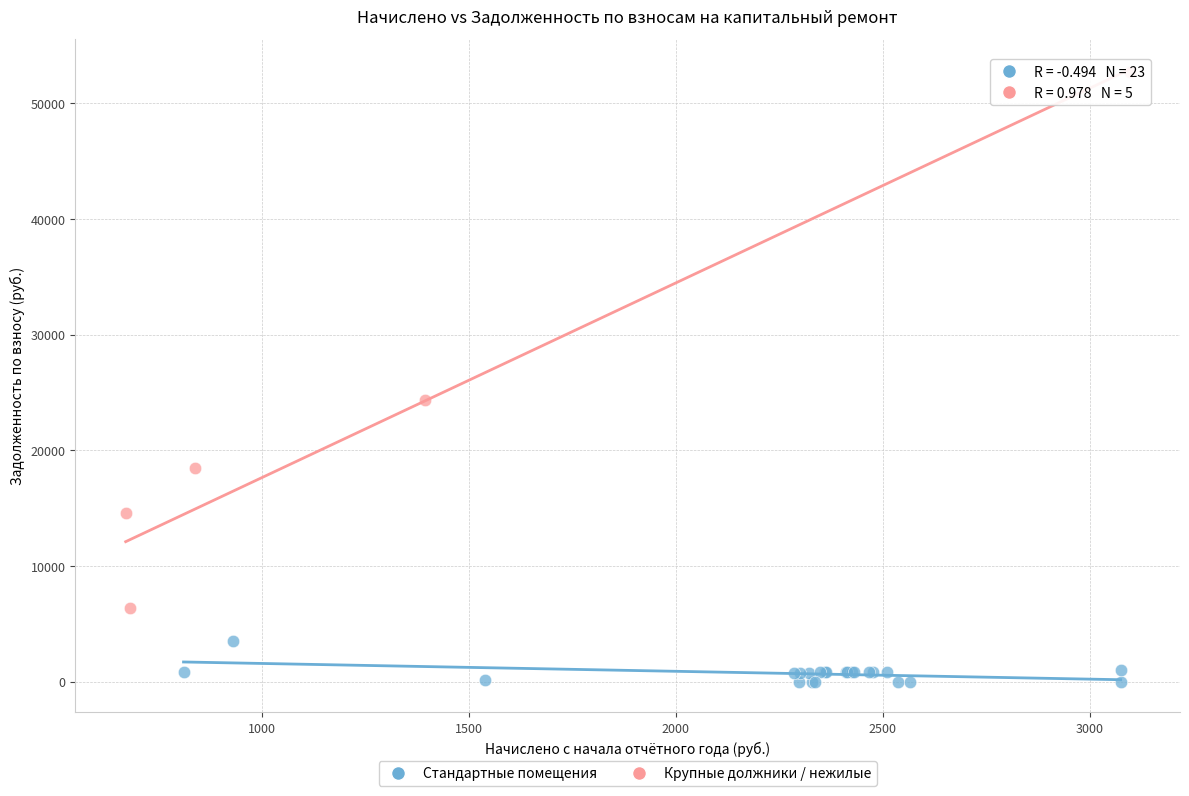

Which series contains the lowest Y value?

Стандартные помещения